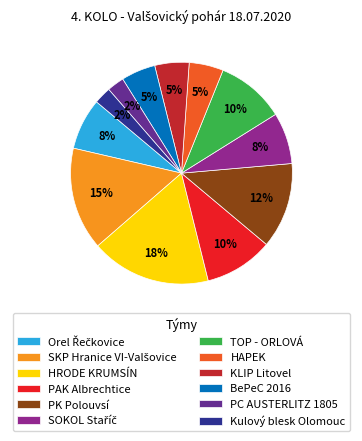

How many slices are in this pie chart?

12